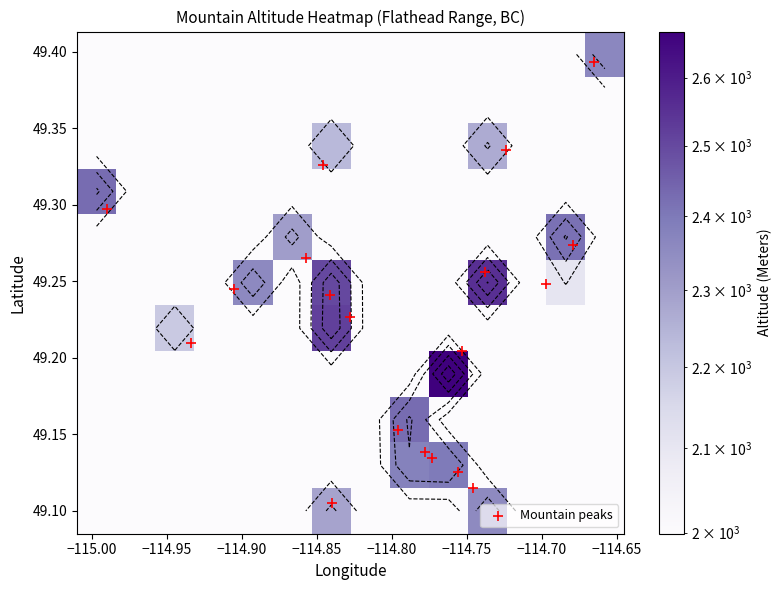

What is the average value of the lat series?

49.2